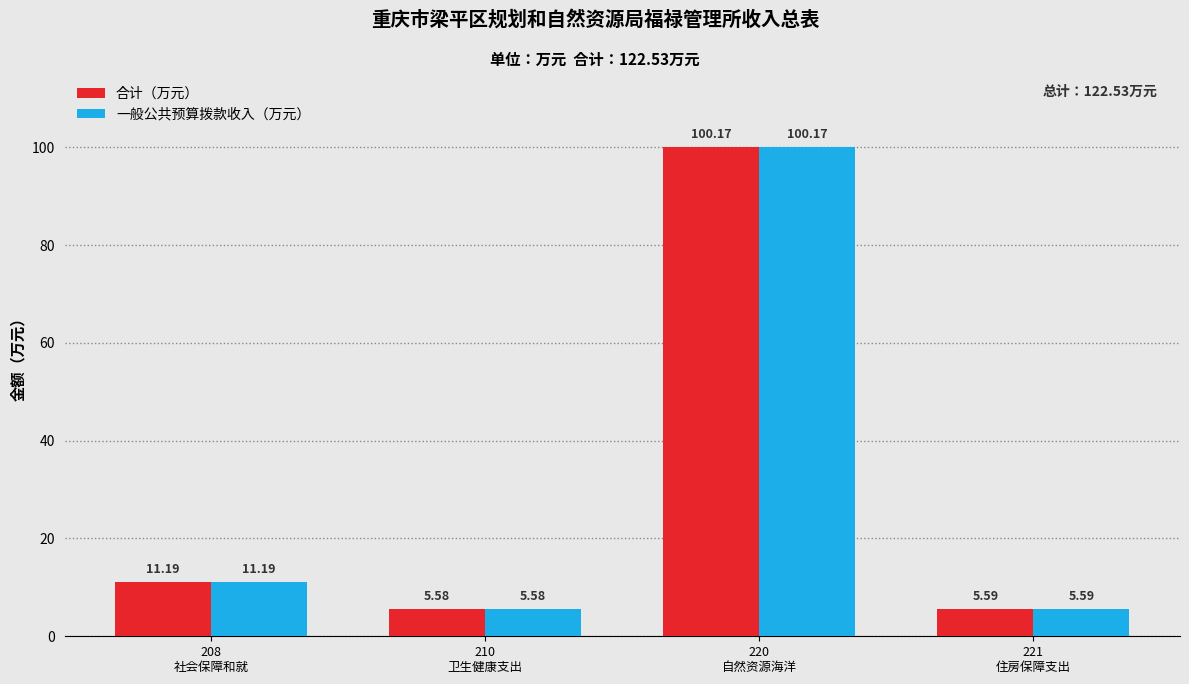

How many series are shown in this chart?

2